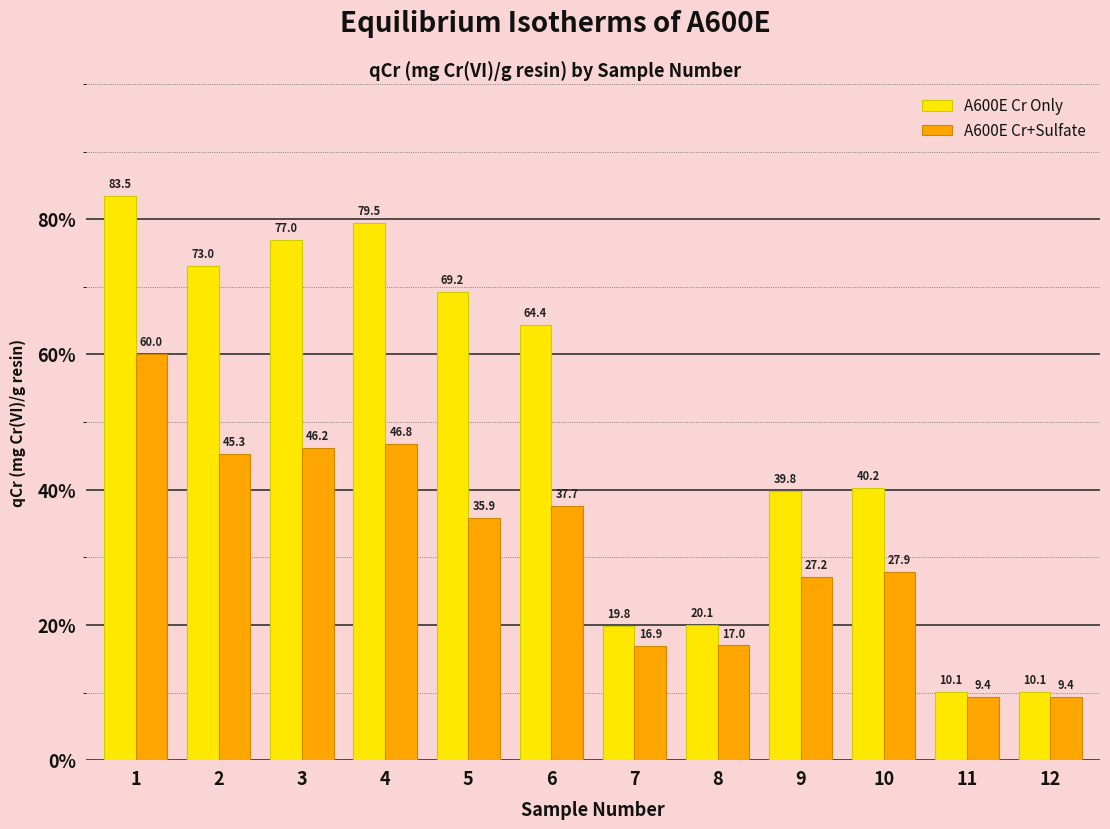

At which category does the chart reach its peak across all series?

1